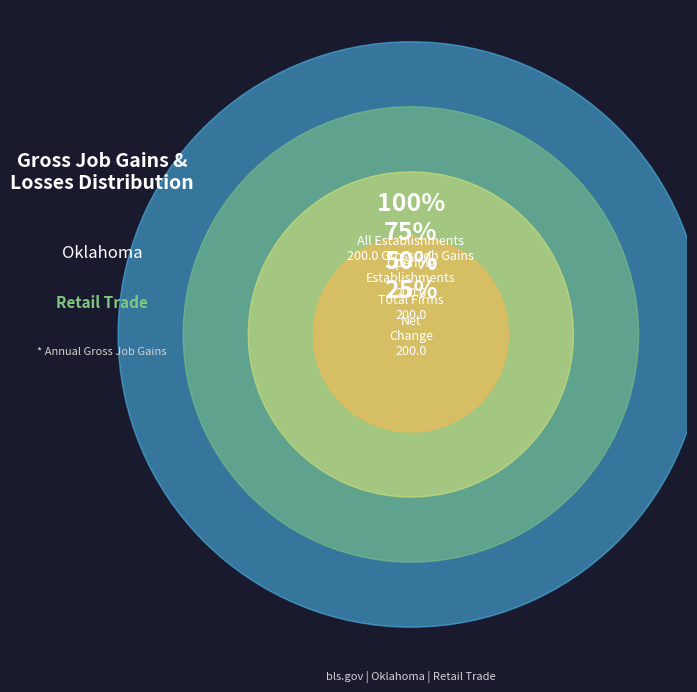

Is 1996 the majority of the pie?

No